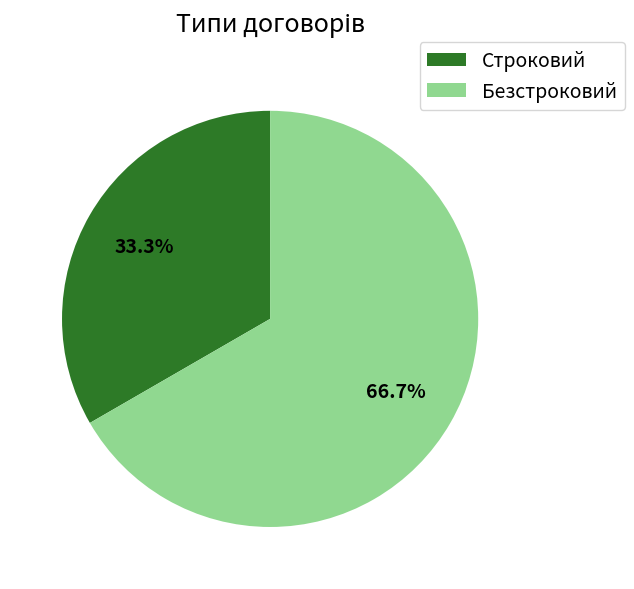

The Строковий slice represents 44% of the pie. True or false?

False